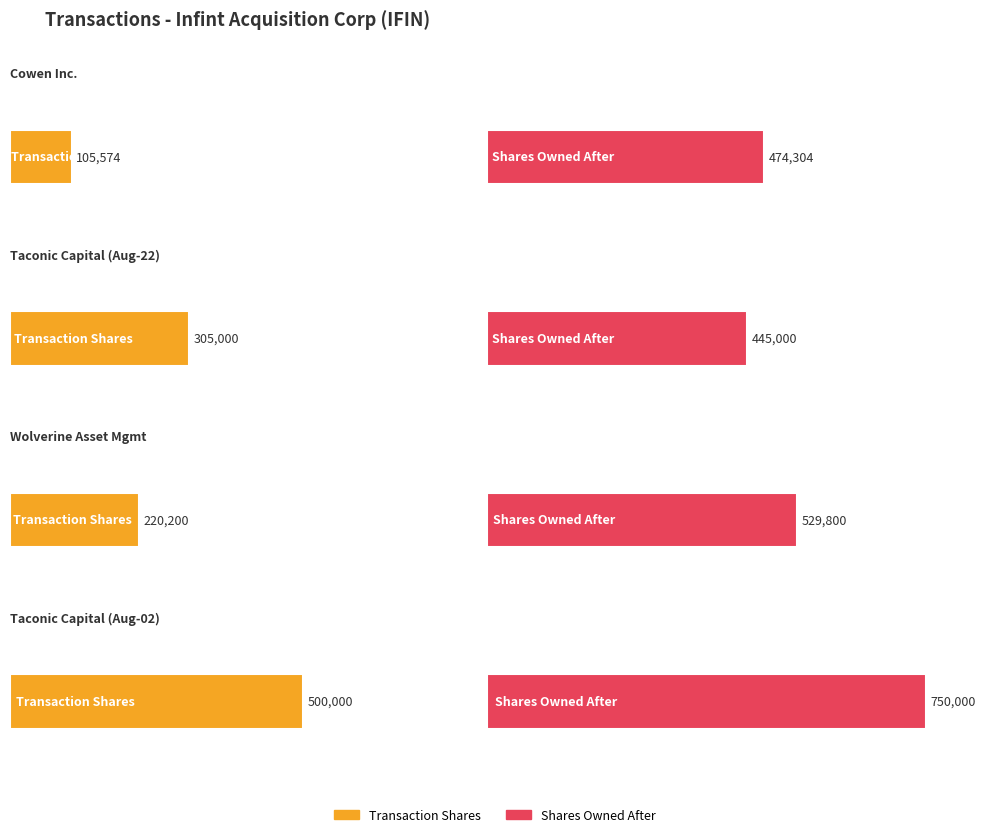

What value does the transactionShares series have at 1390113?

305000.0